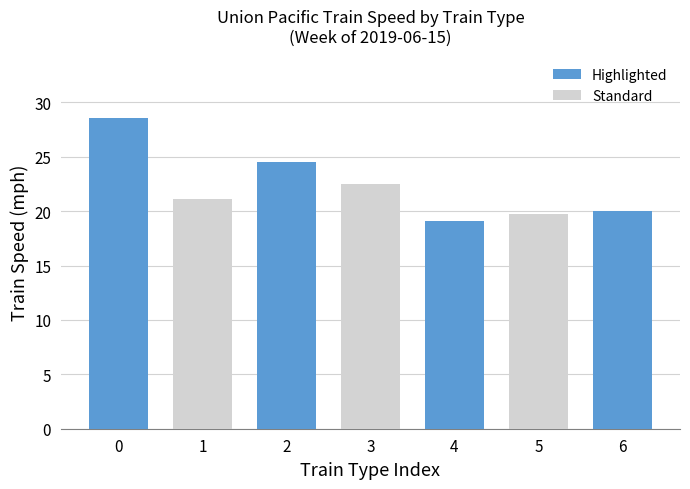

At which label is the value closest to 23?

3